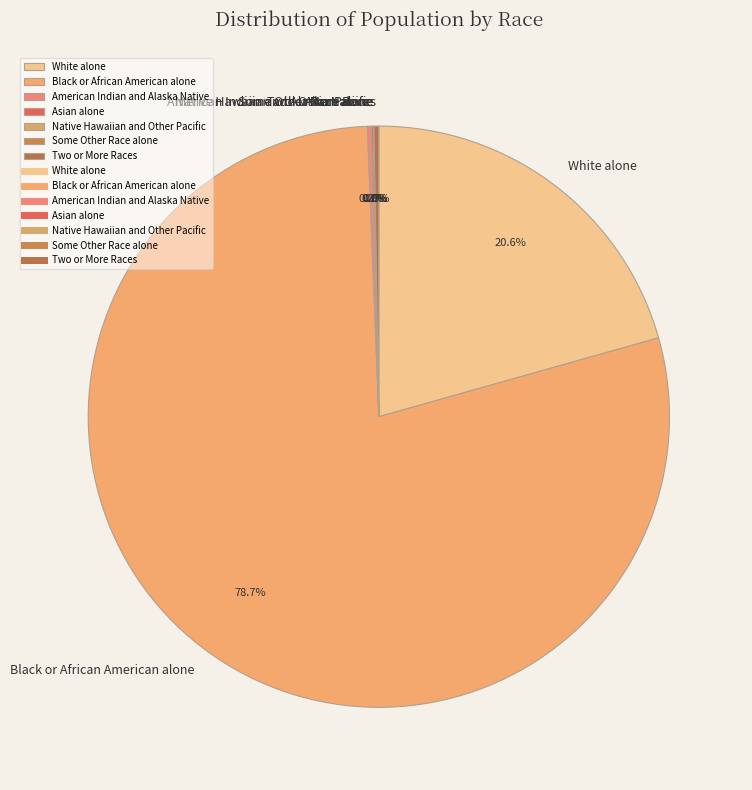

What is the largest slice in the pie chart?

Black or African American alone